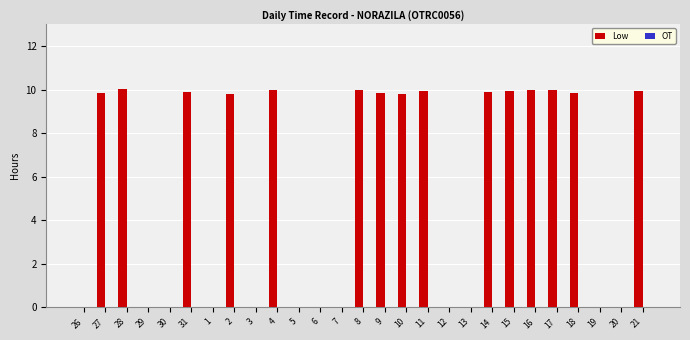

Which has a higher value, 26 or 18?

18